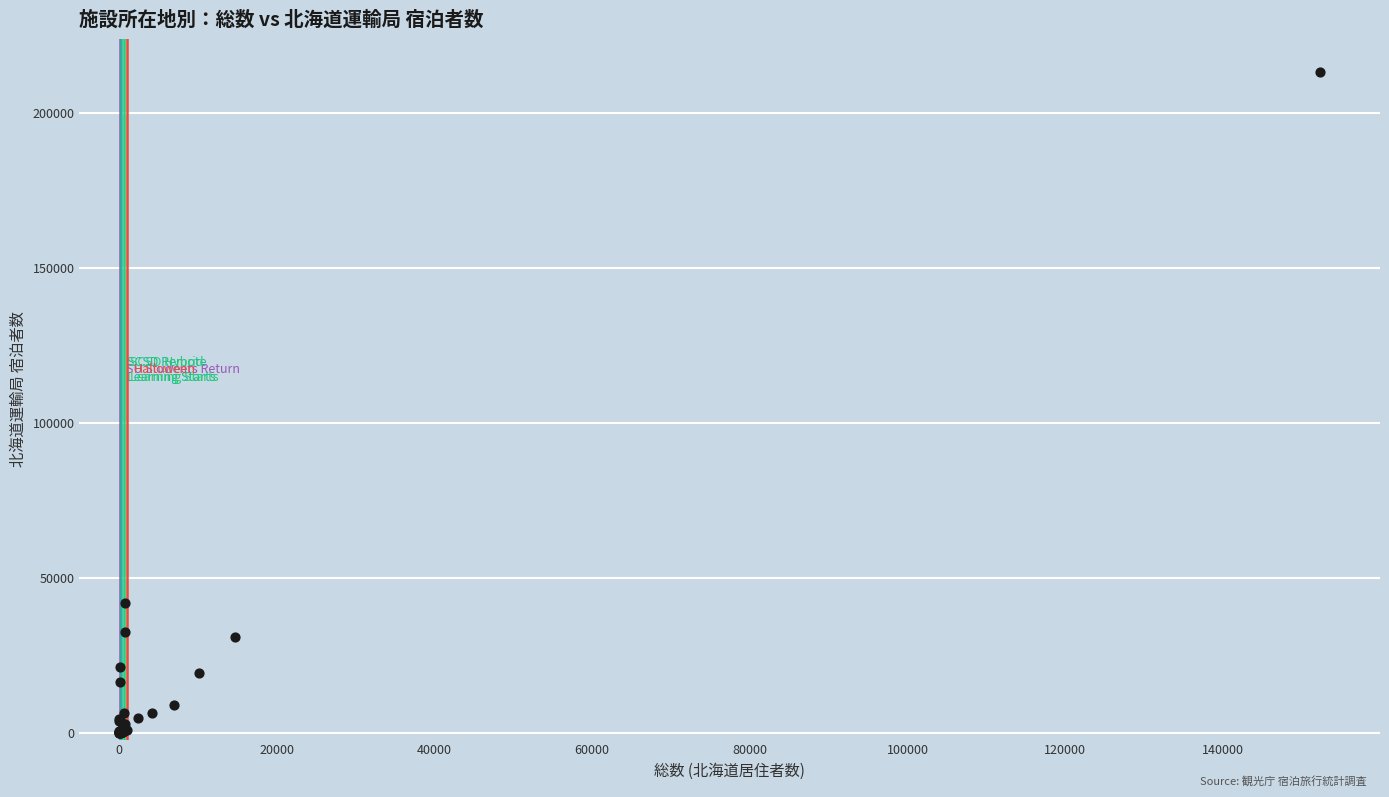

What Y value in the scatter plot is closest to 106568?

41868